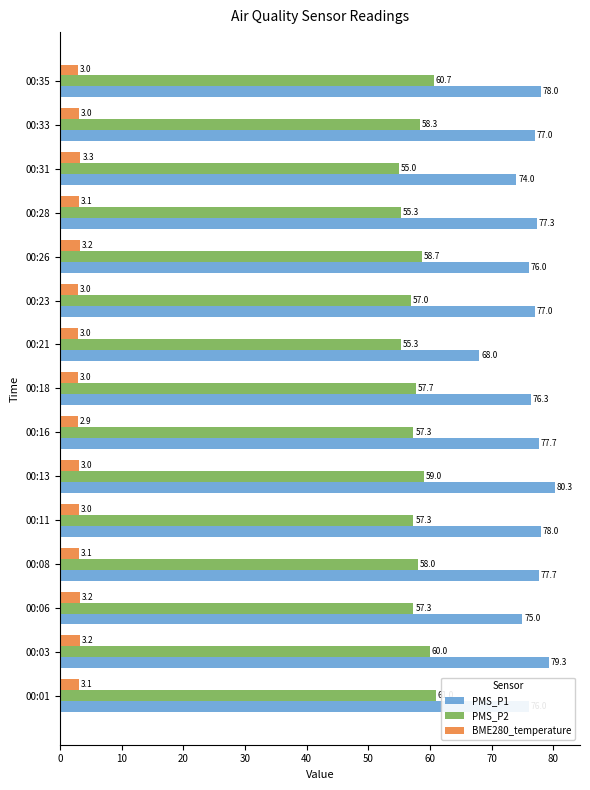

What is the difference between the maximum and minimum values in the PMS_P1 series?

12.3